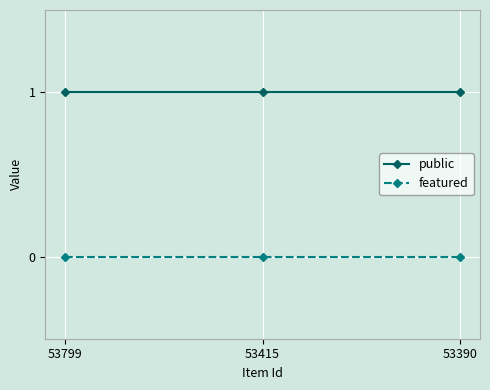

What is the difference between the highest and lowest values at 53390?

1